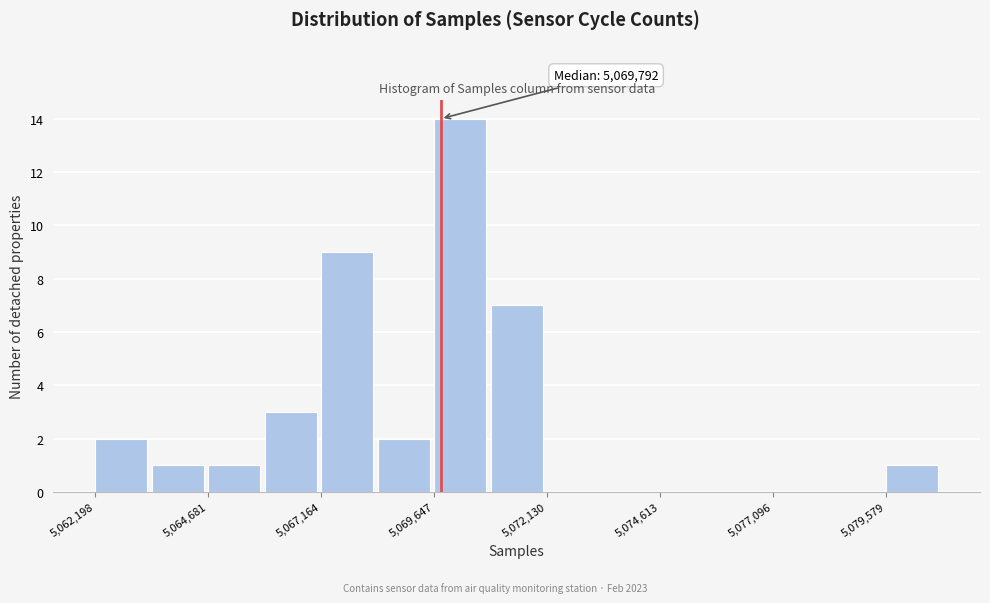

Read against the x-axis, roughly where is the centre of the tallest bar?

5070000